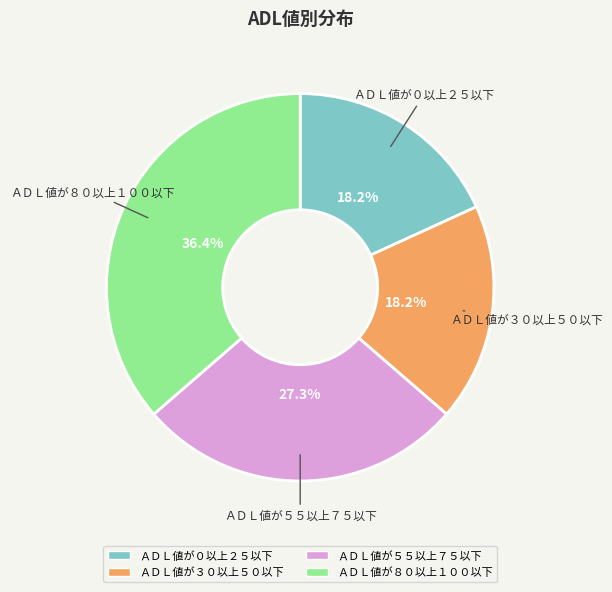

Is the sum of ＡＤＬ値が０以上２５以下 and ＡＤＬ値が５５以上７５以下 greater than half?

No